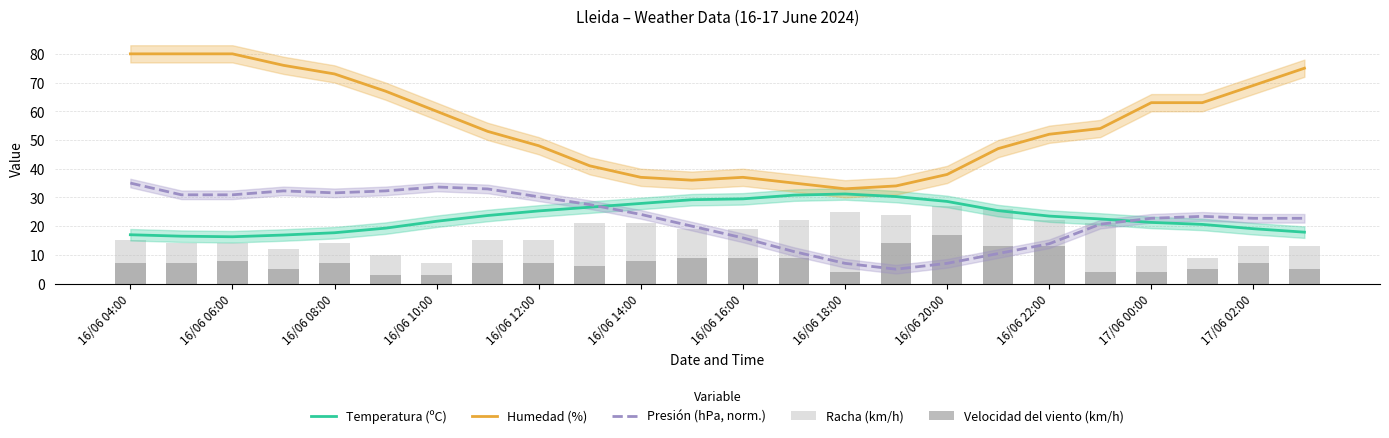

What value does the Humedad (%) series have at 13?

35.0